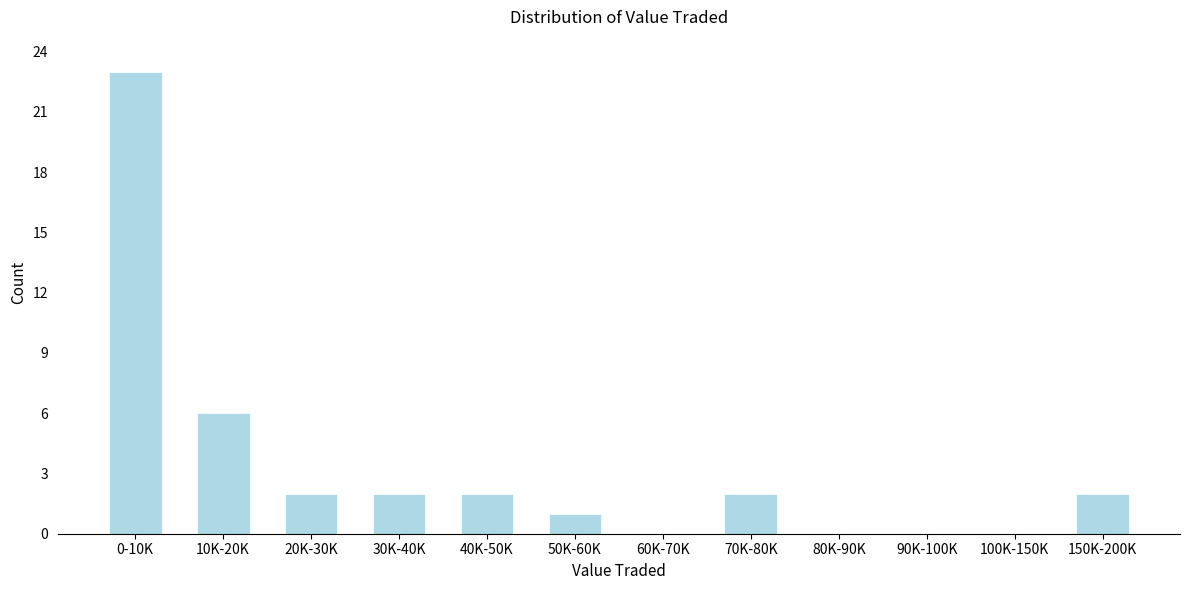

Reading right to left, transcribe all the data shown in this chart.

150K-200K=2	100K-150K=0	90K-100K=0	80K-90K=0	70K-80K=2	60K-70K=0	50K-60K=1	40K-50K=2	30K-40K=2	20K-30K=2	10K-20K=6	0-10K=23